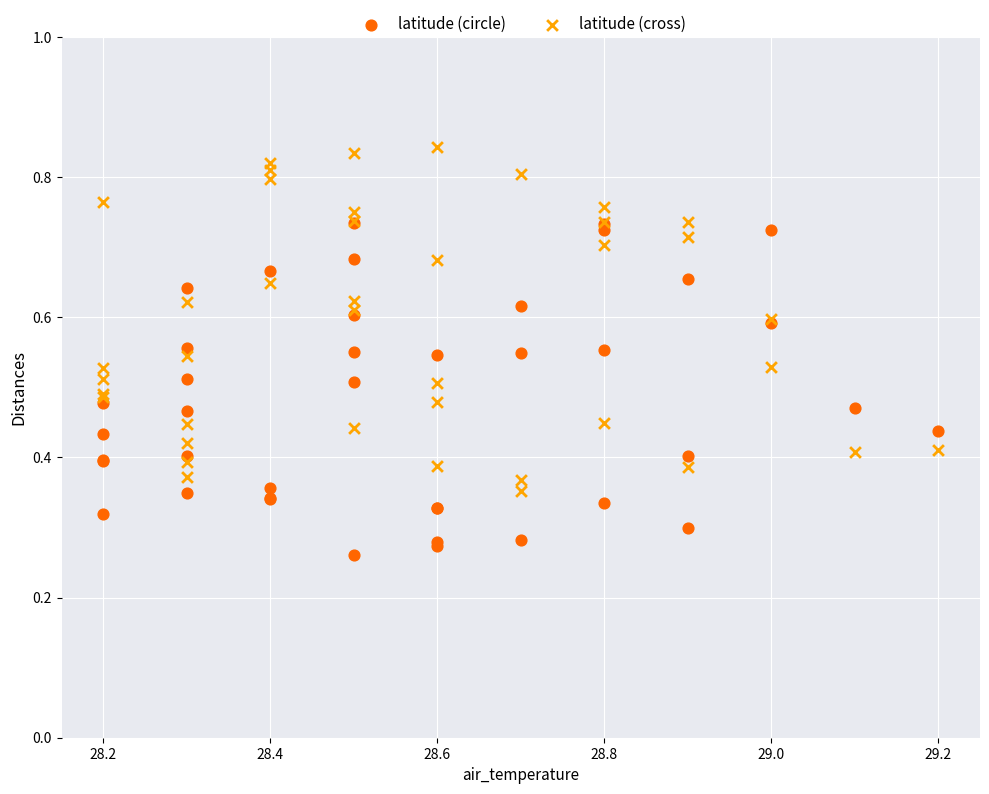

Which series contains the highest Y value?

latitude (cross)